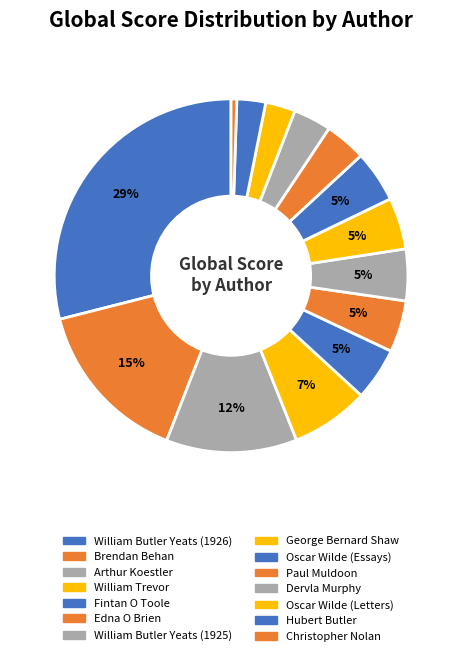

How many segments does this pie chart have?

14